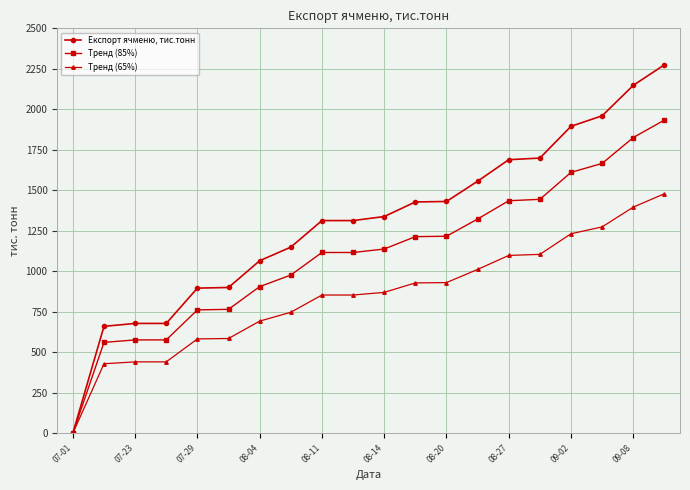

Which series has the widest spread of values?

Експорт ячменю, тис.тонн